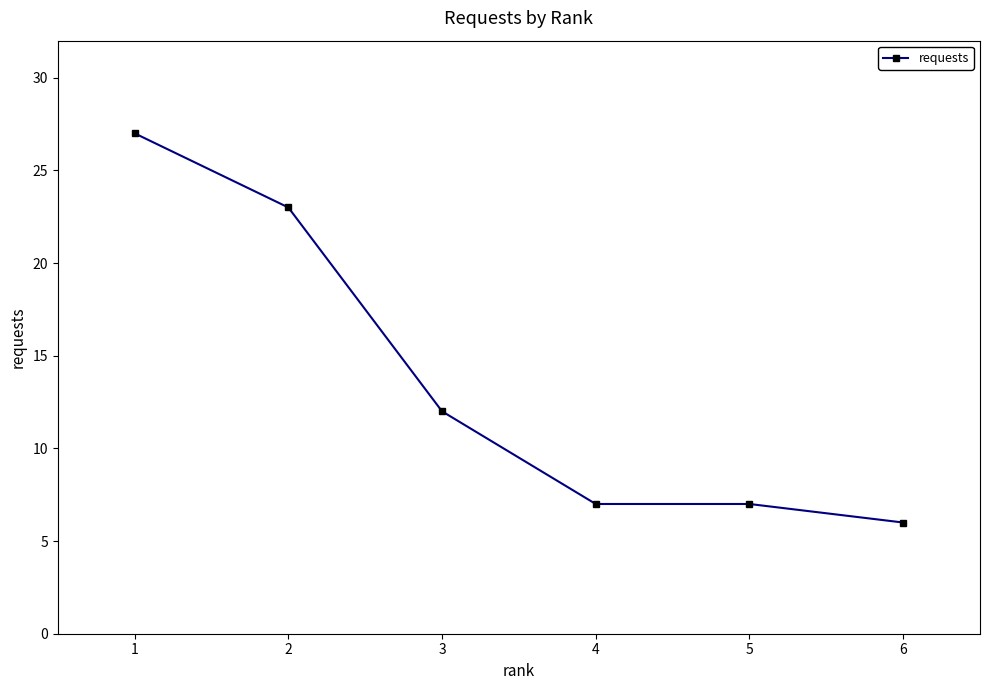

How many values are below 12?

3